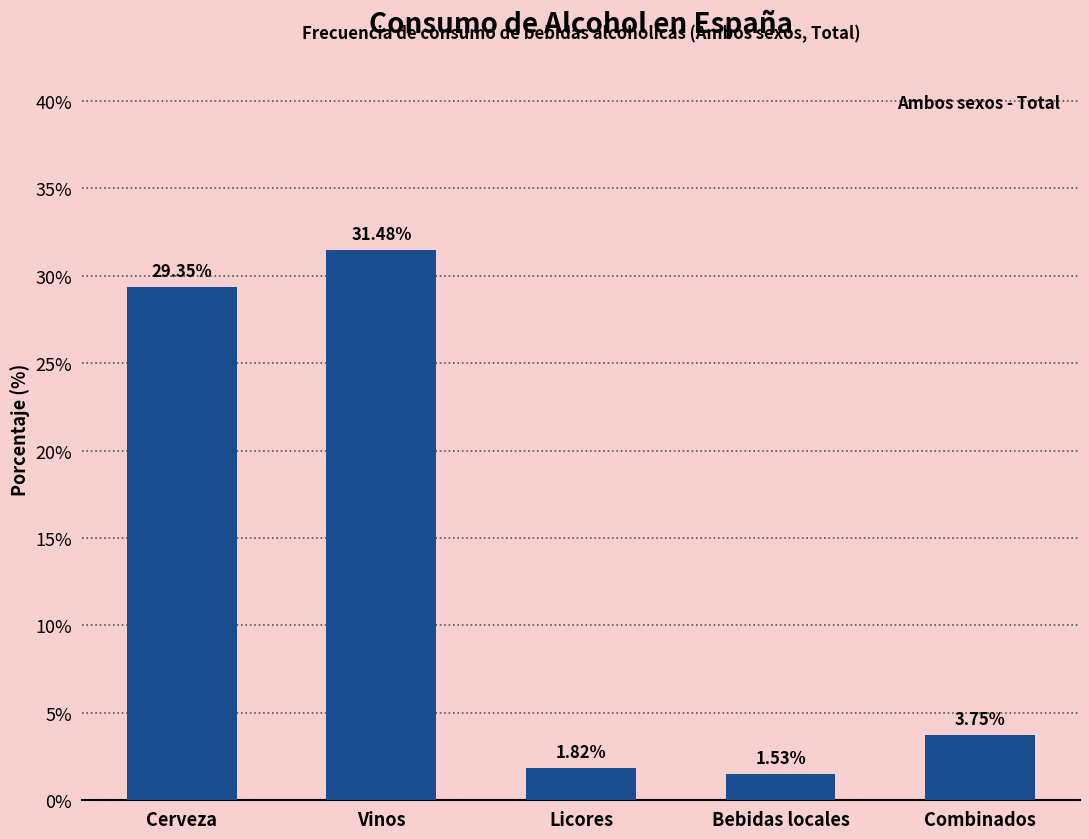

What is the label of the 1st bar from the right?

Combinados